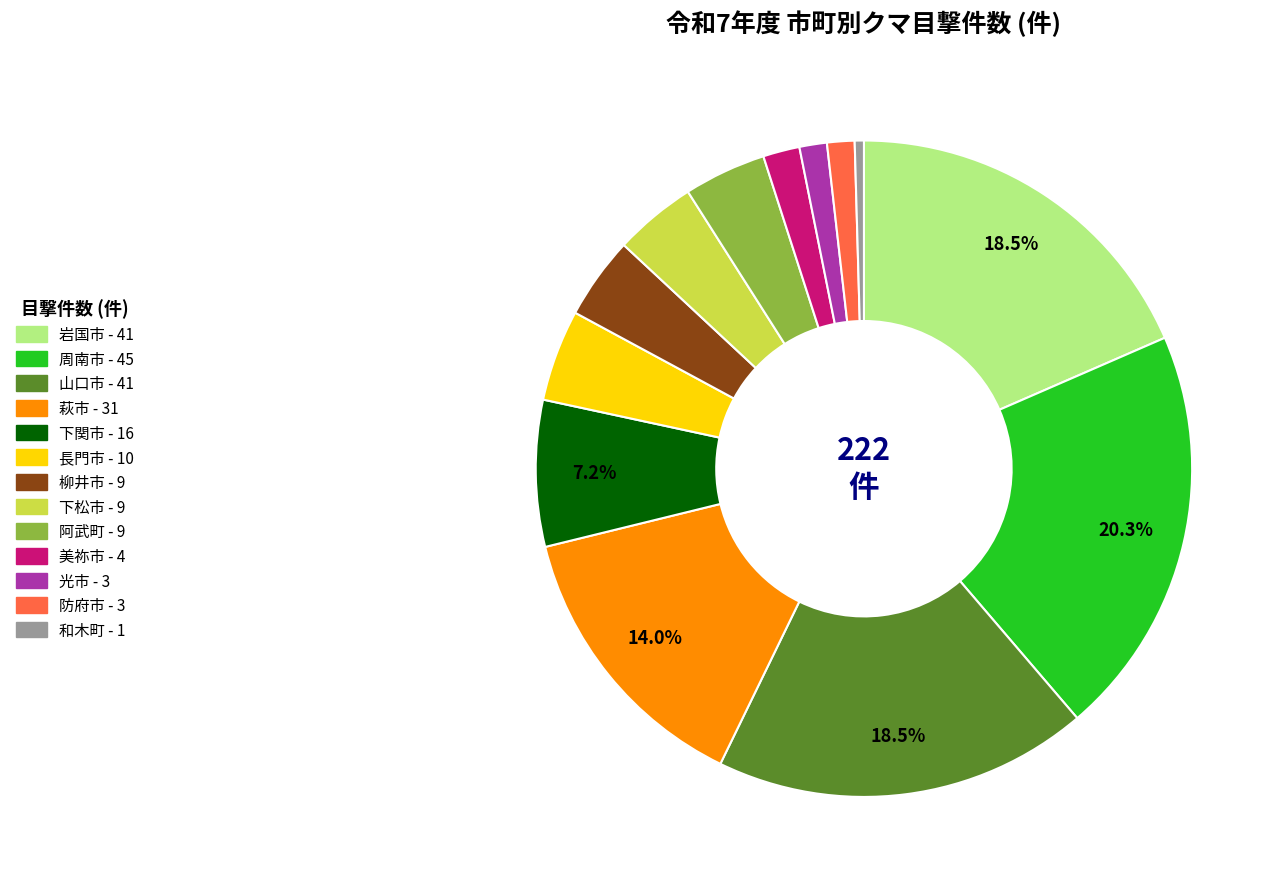

To the nearest percent, what percentage of the pie is 周南市?

20%